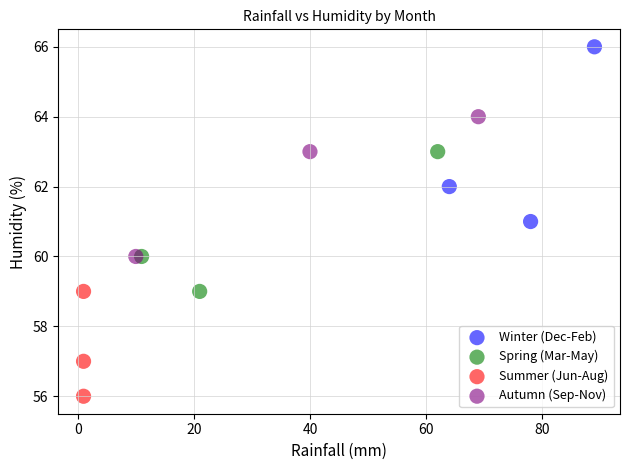

Which series reaches the minimum Y coordinate?

Summer (Jun-Aug)